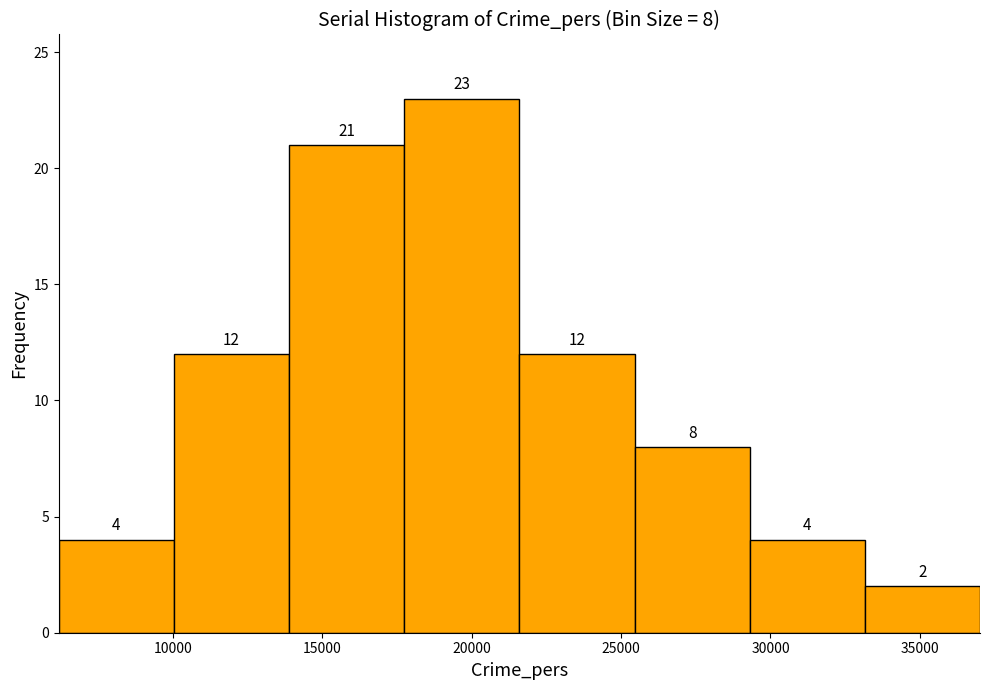

Which range on the x-axis has the tallest bar?

17500 to 21500